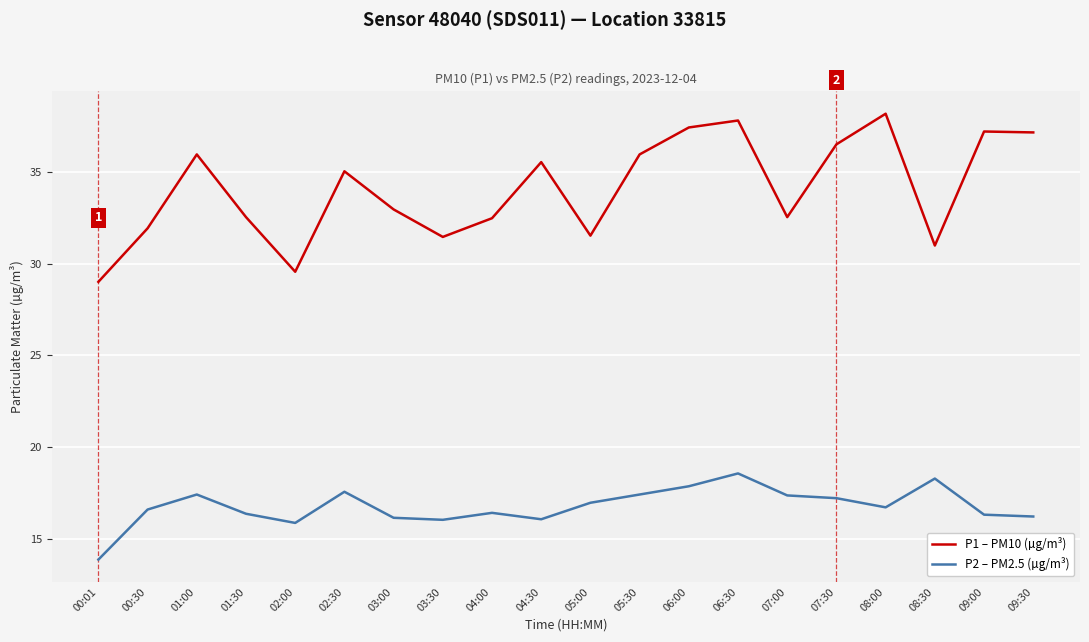

At 07:30, list the series in order from largest to smallest.

P1 – PM10 (µg/m³), P2 – PM2.5 (µg/m³)